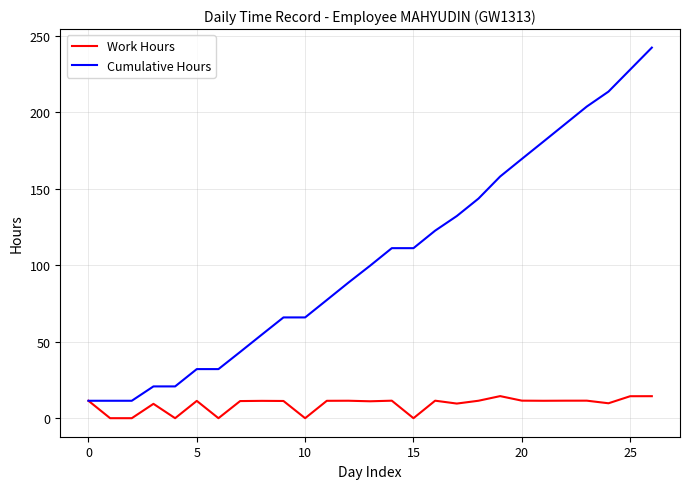

What is the average value of the Cumulative Hours series?

105.3